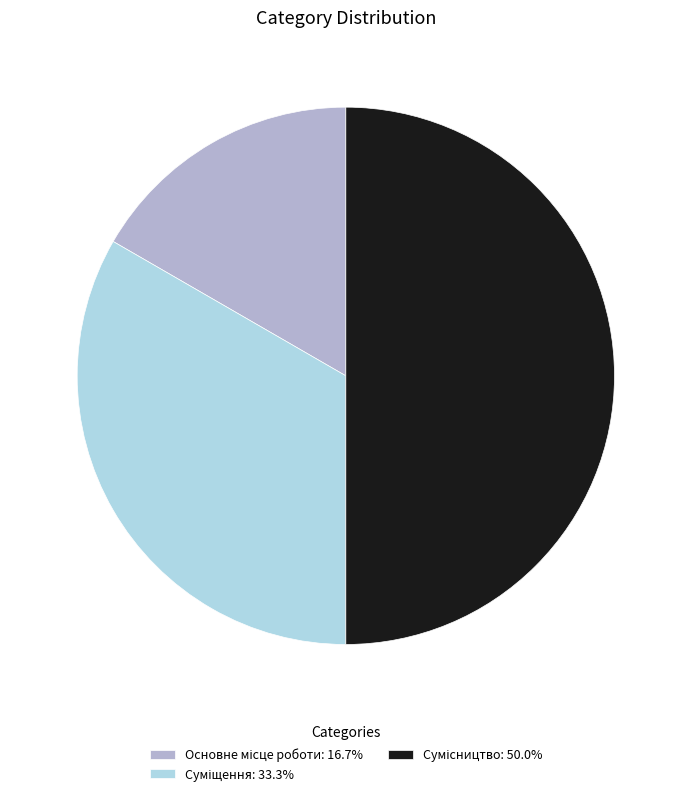

Count the number of slices in the pie.

3